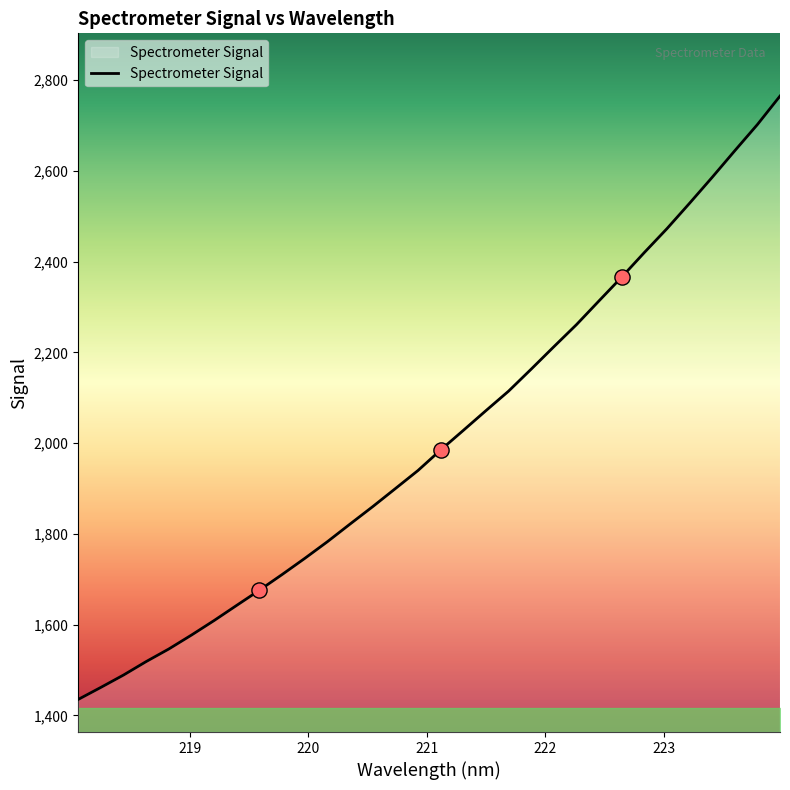

What is the maximum value shown in the chart?

2764.9